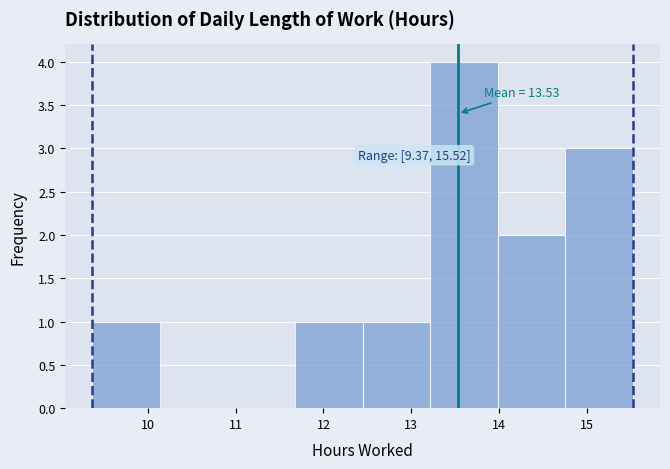

Over which range of the x-axis is the bar tallest?

13.2 to 14.0